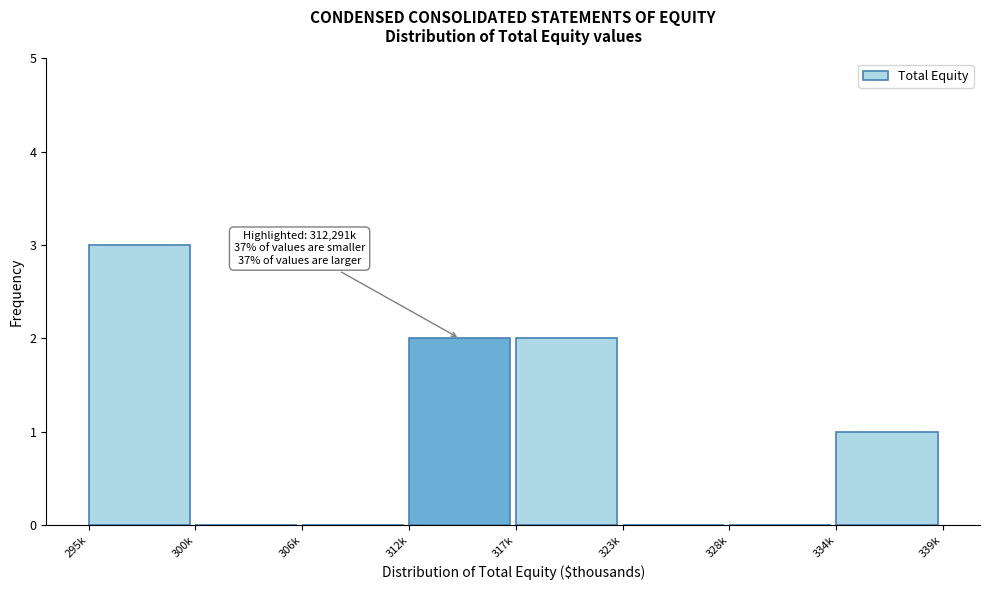

Reading right to left, transcribe all the data shown in this chart.

334k=1	328k=0	323k=0	317k=2	312k=2	306k=0	300k=0	295k=3